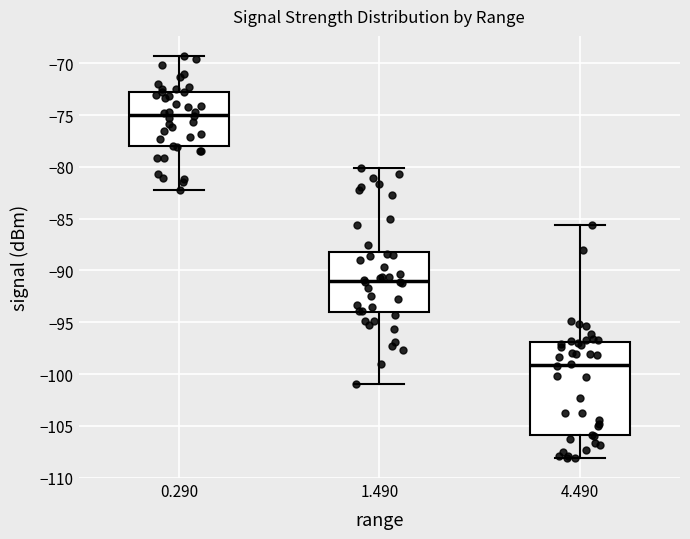

Reading left to right, transcribe this box plot: for each box, give where its median line is, the range the box spans, and where its two whiskers end, as read against the y-axis. The values are not printed on the chart, so give them approximately, as read against the axis.

0.290: median -75.0, box -78.0 to -73.0, whiskers -82.0 to -69.5
1.490: median -91.0, box -94.0 to -88.0, whiskers -101.0 to -80.0
4.490: median -99.0, box -106.0 to -97.0, whiskers -108.0 to -85.5